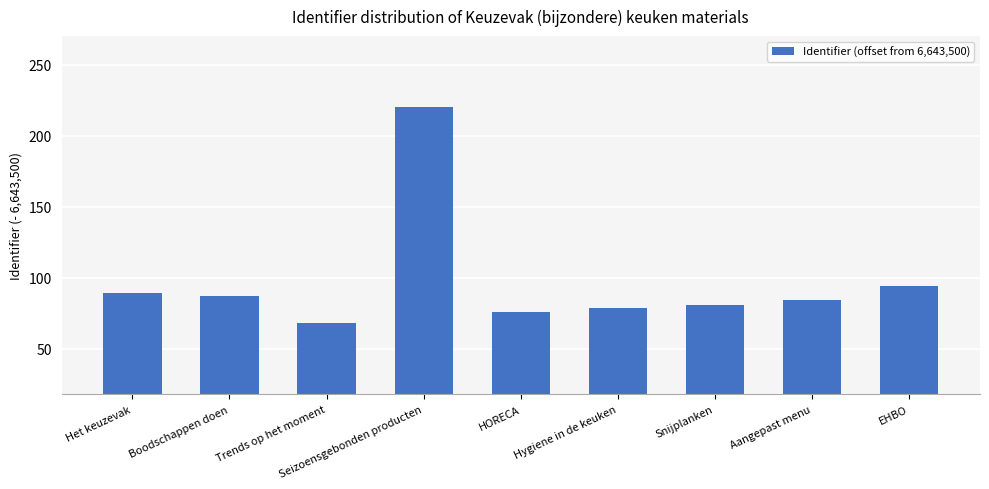

Read the value at Het keuzevak, to the nearest 5.

90